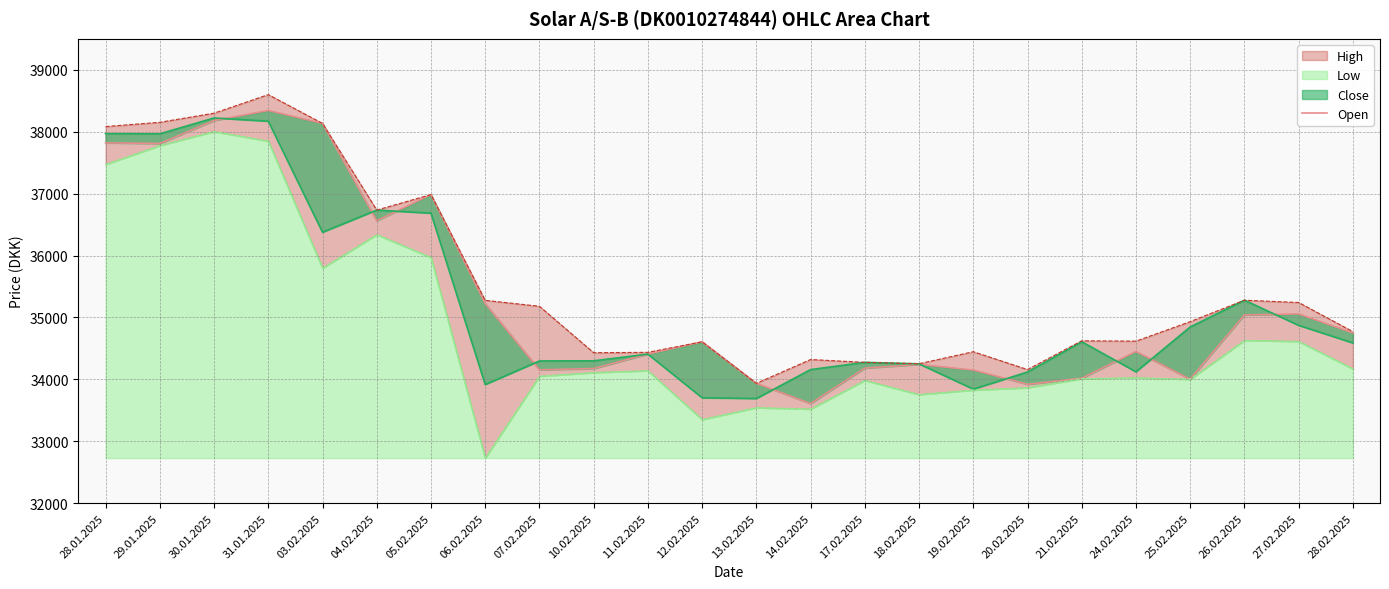

What is the sum of the values at 30.01.2025 and 11.02.2025?

72588